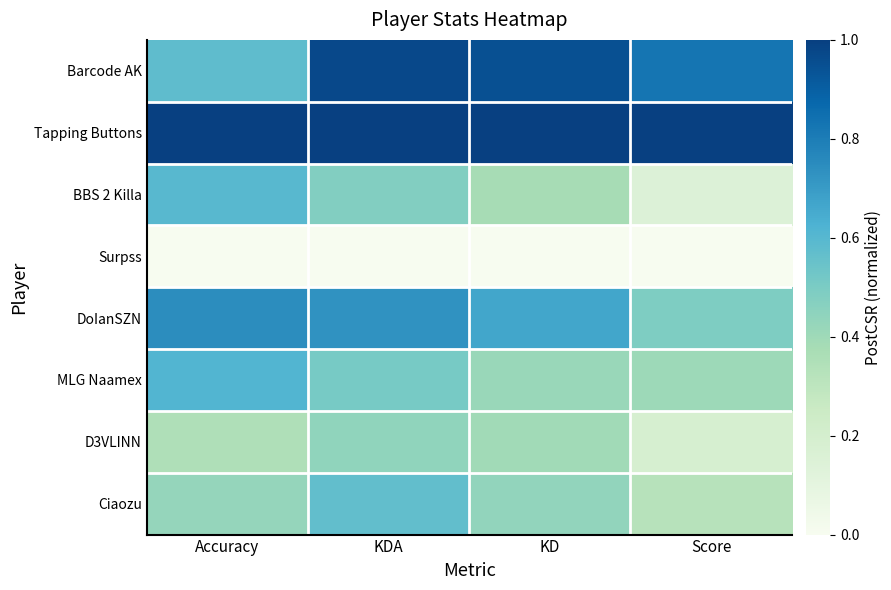

Which series has the largest range (max minus min)?

BBS 2 Killa